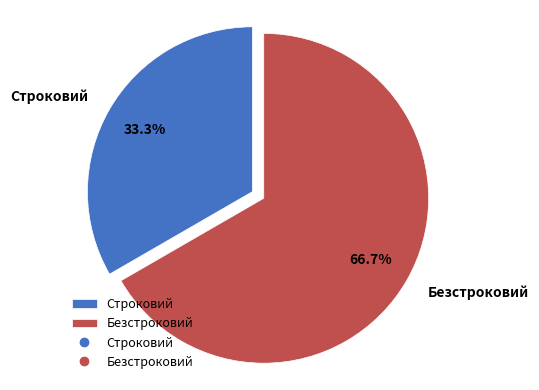

To the nearest percent, what portion does Безстроковий represent?

67%